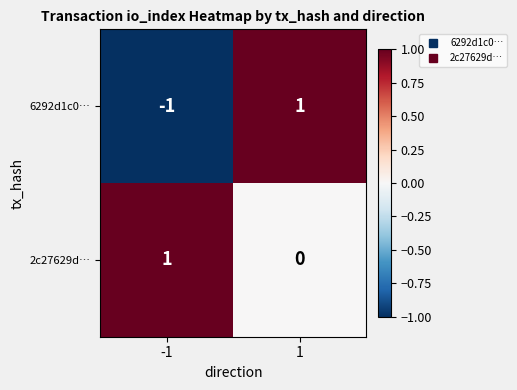

How many series are shown in this chart?

2